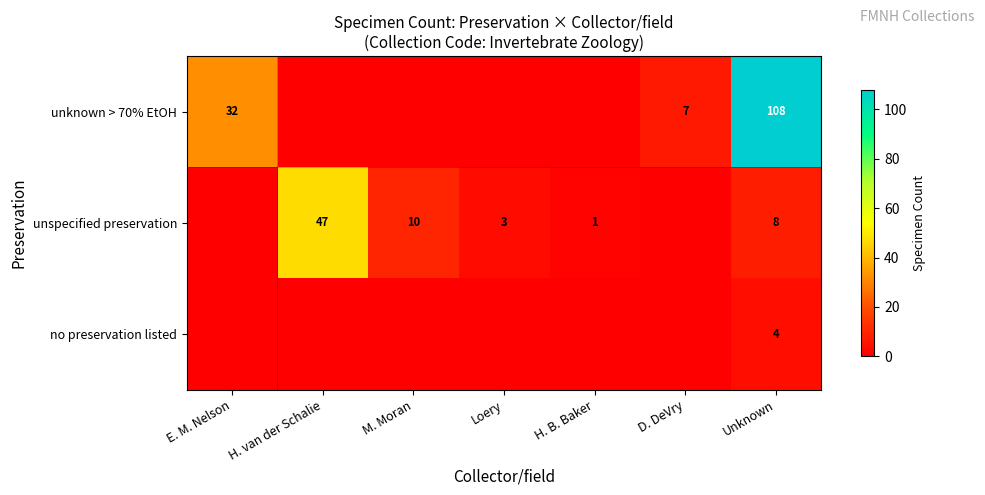

At which category is the sum across all series the highest?

Unknown